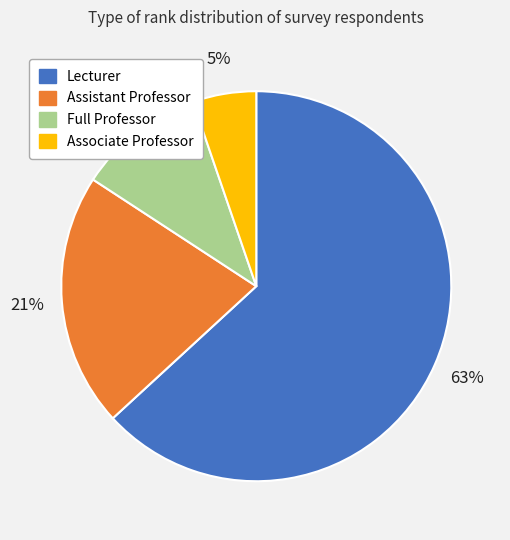

Between Lecturer and Full Professor, which is larger?

Lecturer